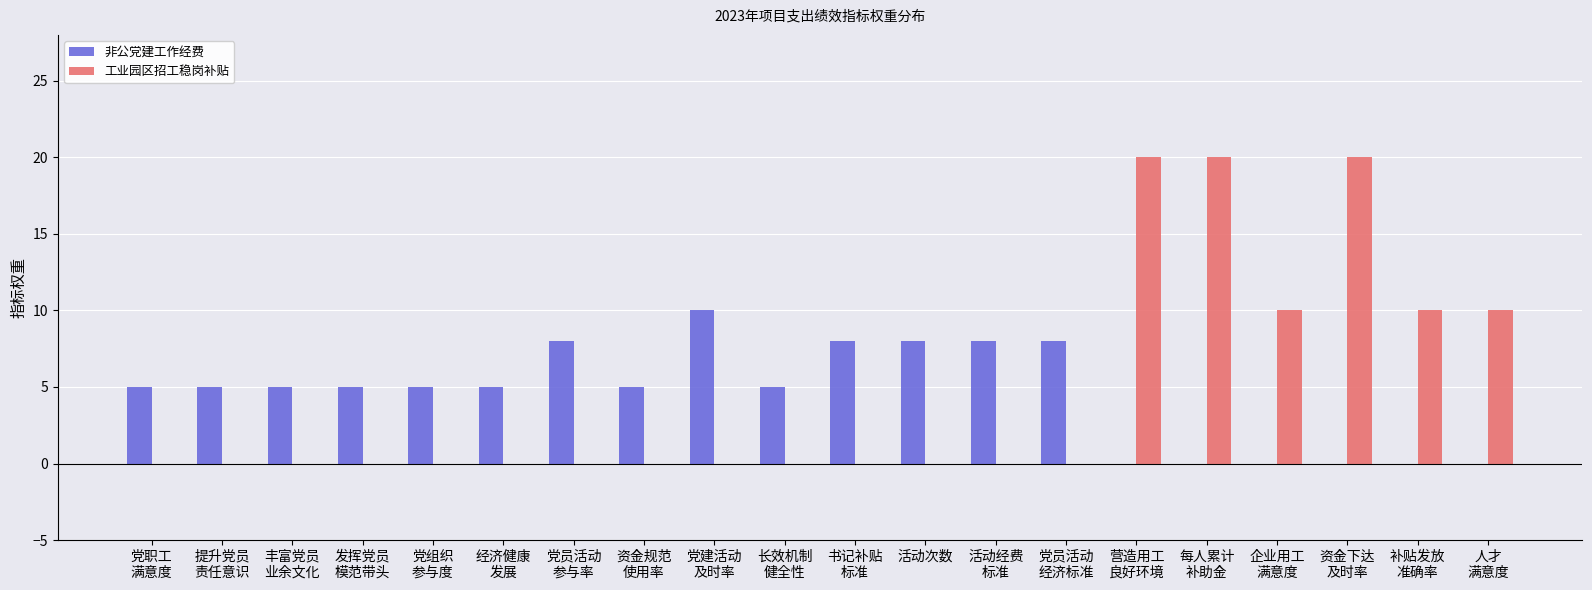

What is the spread (max minus min) of values at 党职工
满意度?

5